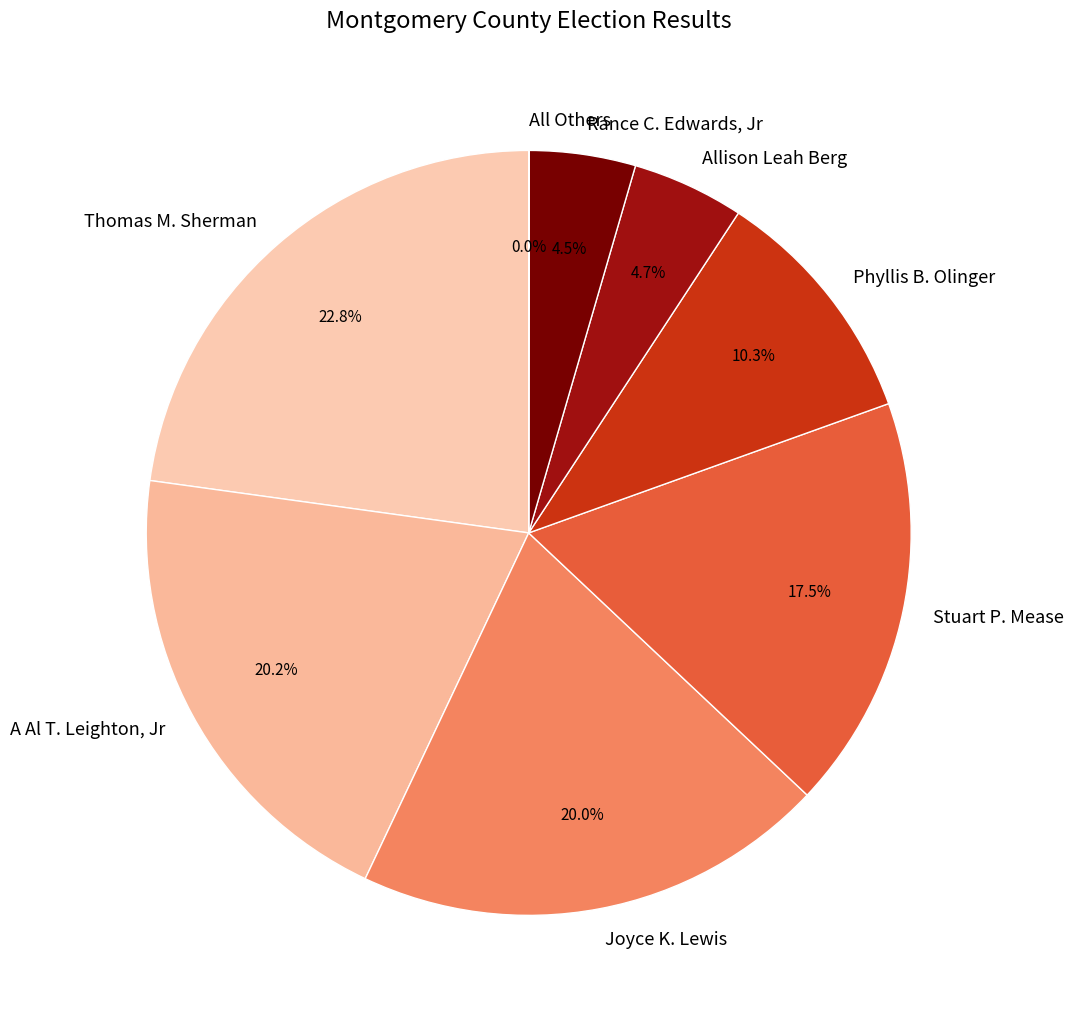

Does Joyce K. Lewis account for over 50% of the chart?

No